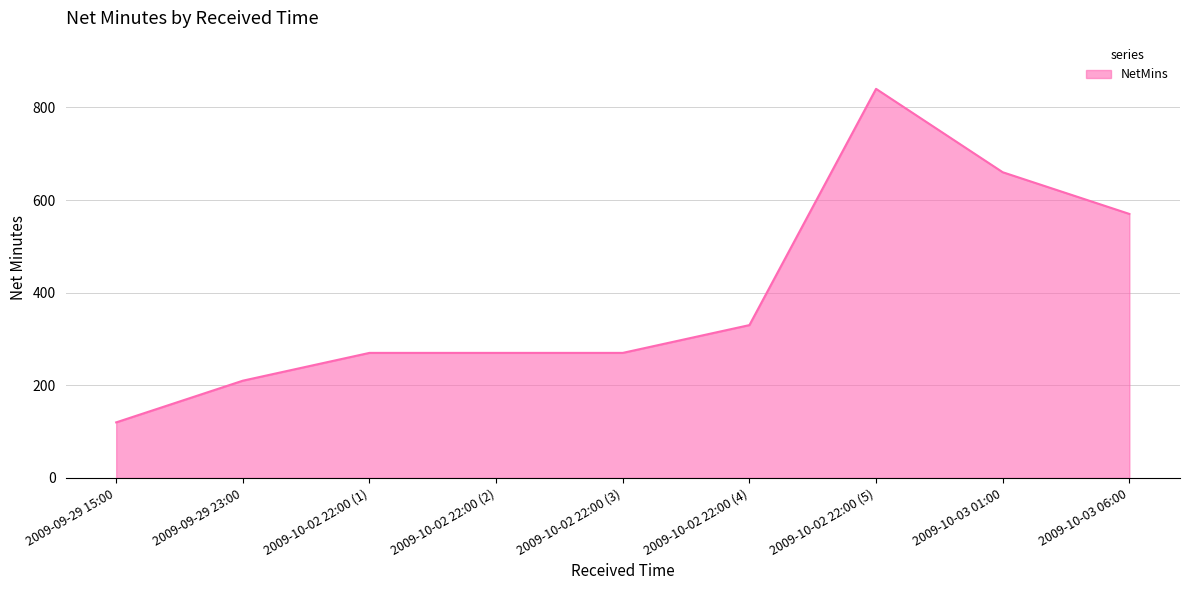

Does the chart display data point markers on the line(s)?

No